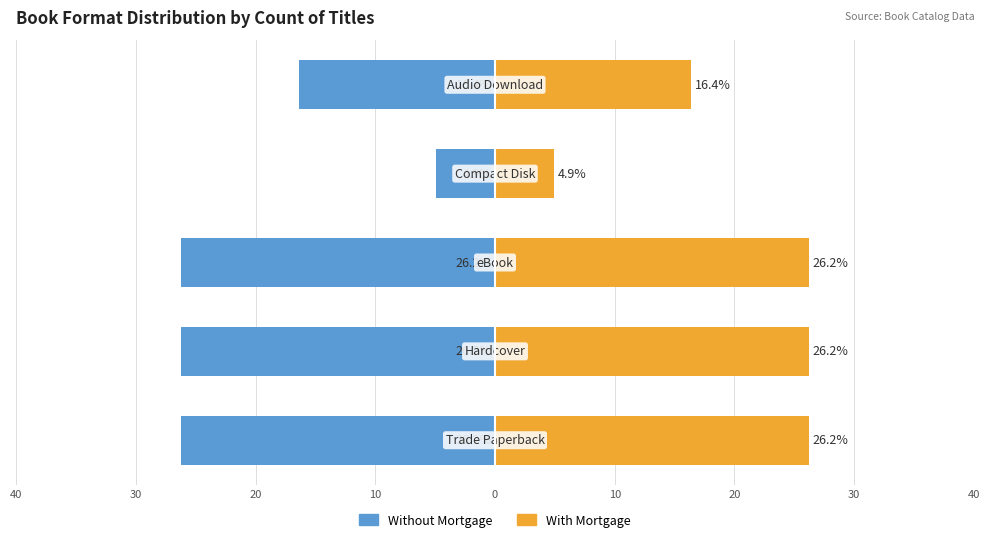

How many bars are there in each group?

2